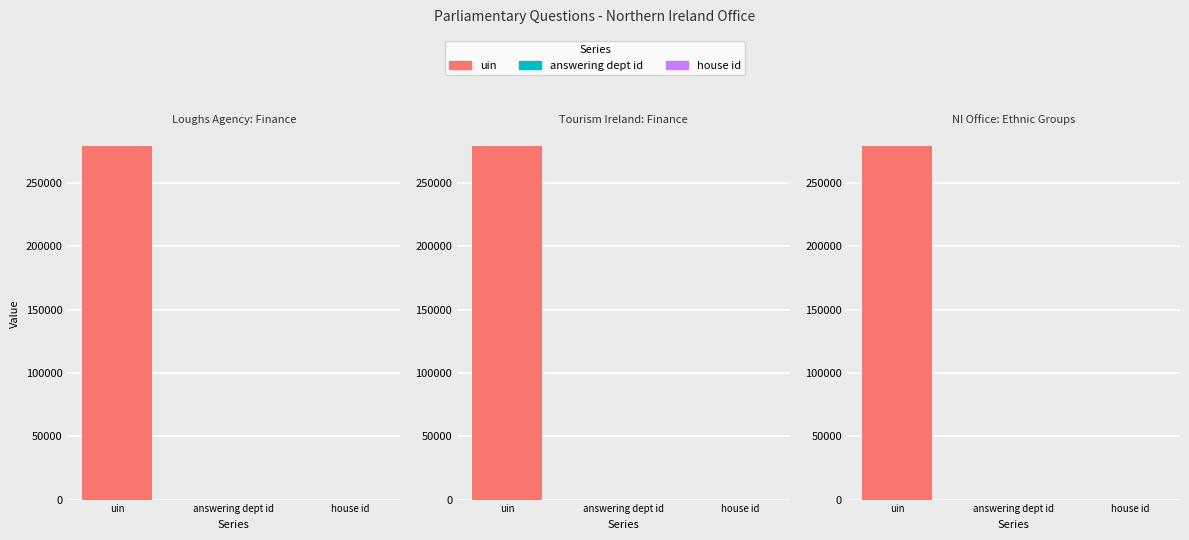

Reading left to right, list all the values displayed in this chart.

uin: 278924	278925	279056
answering dept id: 21	21	21
house id: 1	1	1